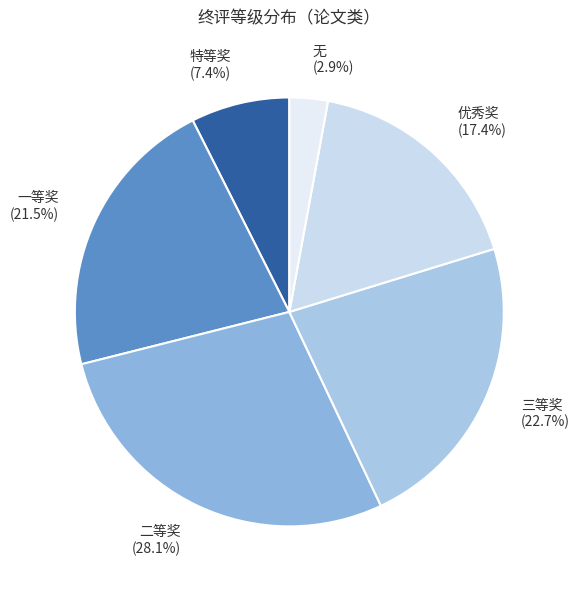

Do 二等奖 (28.1%) and 优秀奖 (17.4%) together represent more than half of the pie?

No